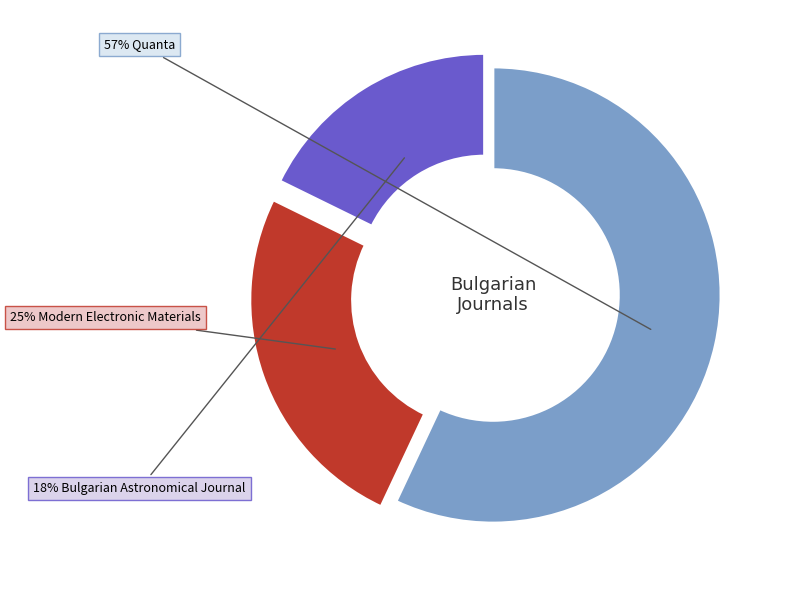

To the nearest percent, what is the difference between the largest and smallest slice percentages?

39%